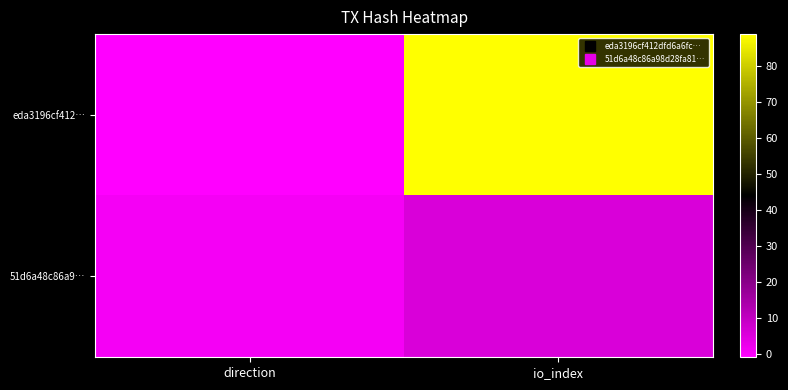

Reading left to right, what are all the values shown in this chart?

eda3196cf412…: direction=-1	io_index=89
51d6a48c86a9…: direction=1	io_index=6